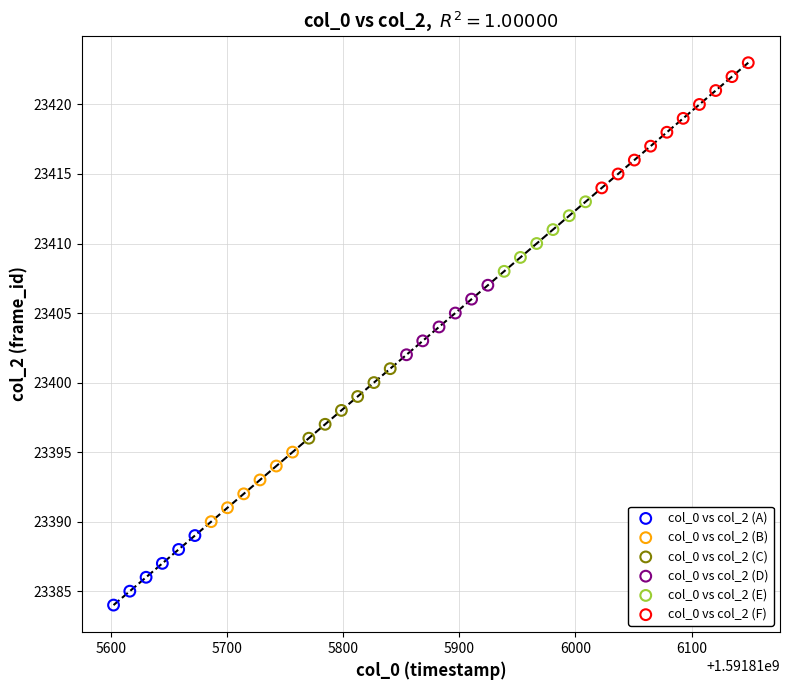

Which series reaches the maximum Y coordinate?

col_0 vs col_2 (F)